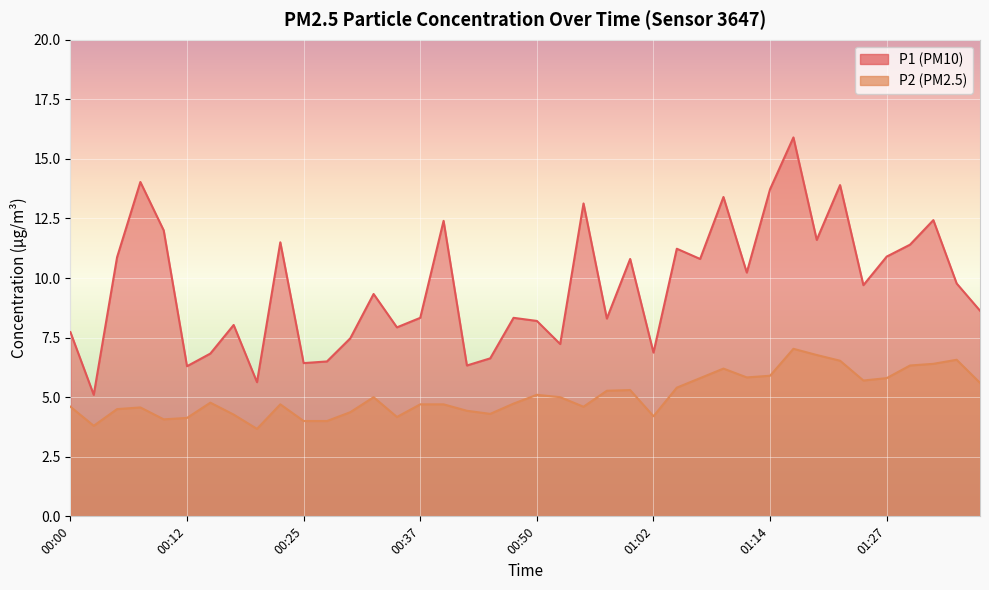

Between 00:15 and 00:20, which series saw the biggest shift?

P1